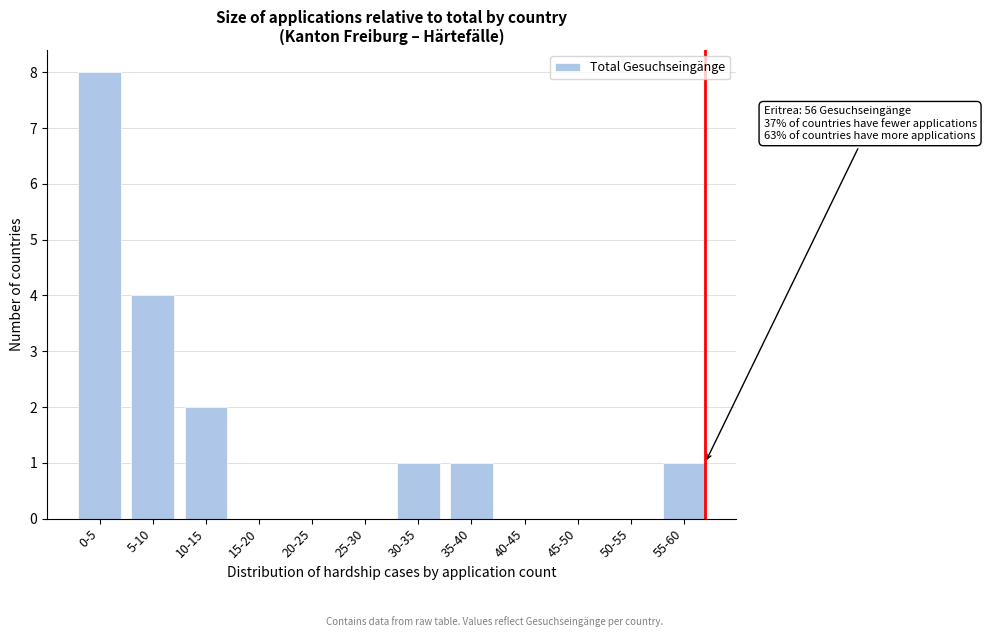

Reading left to right, extract all data points from this chart.

0-5=8	5-10=4	10-15=2	15-20=0	20-25=0	25-30=0	30-35=1	35-40=1	40-45=0	45-50=0	50-55=0	55-60=1